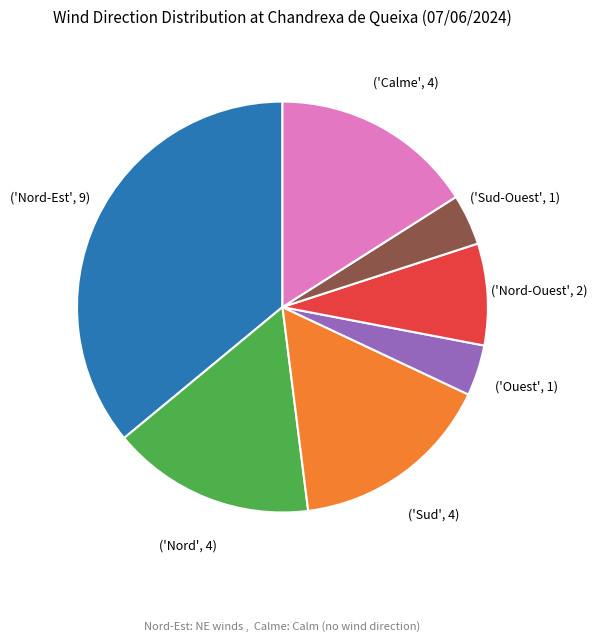

How many slices are in this pie chart?

7